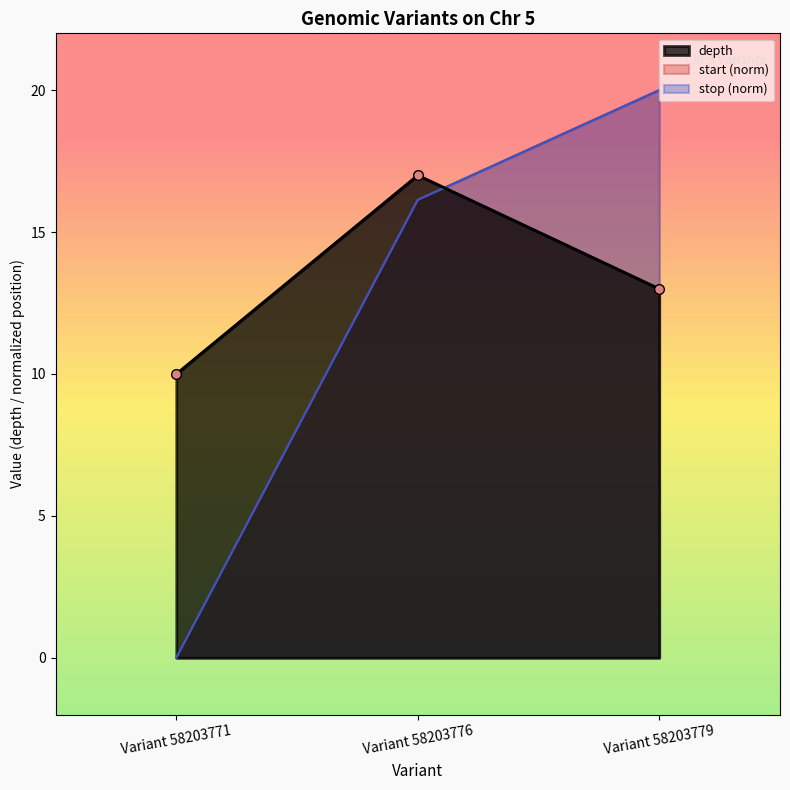

Is the value of depth at Variant 58203779 greater than the value of stop at Variant 58203776?

No